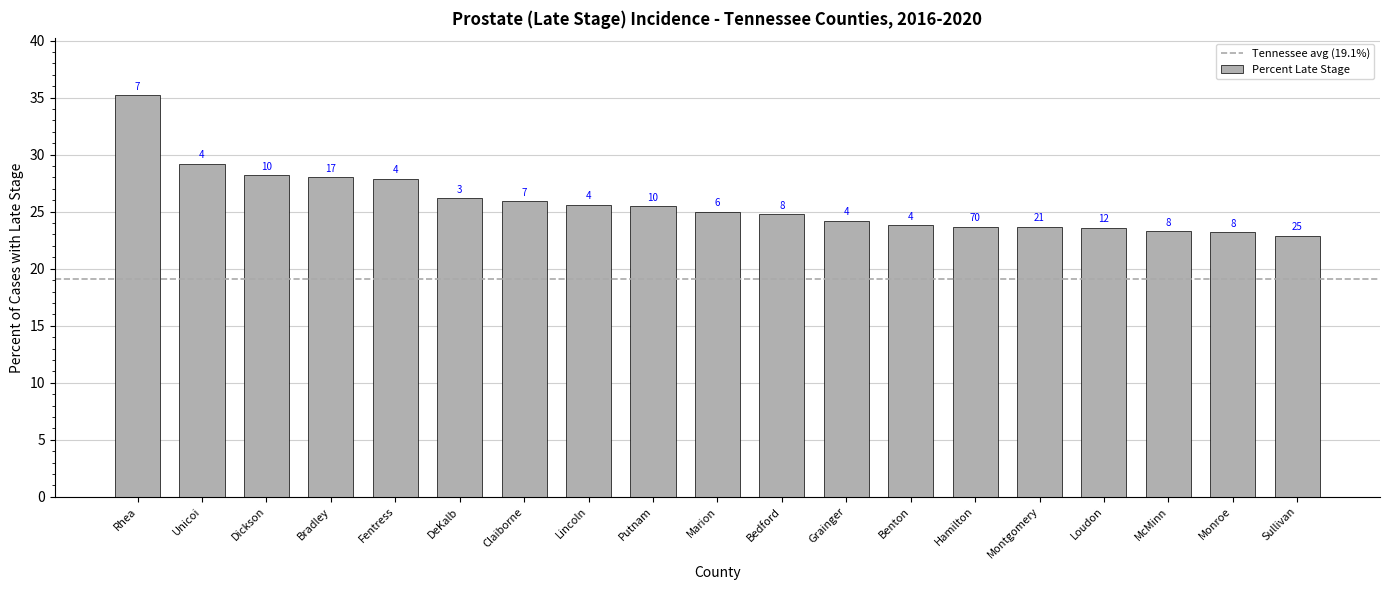

Between Grainger and Putnam, which is larger?

Putnam